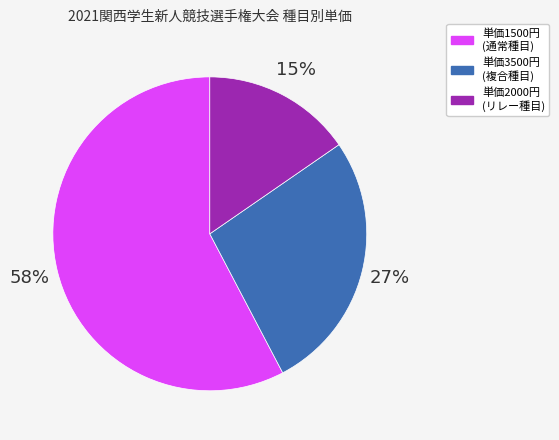

How many segments does this pie chart have?

3